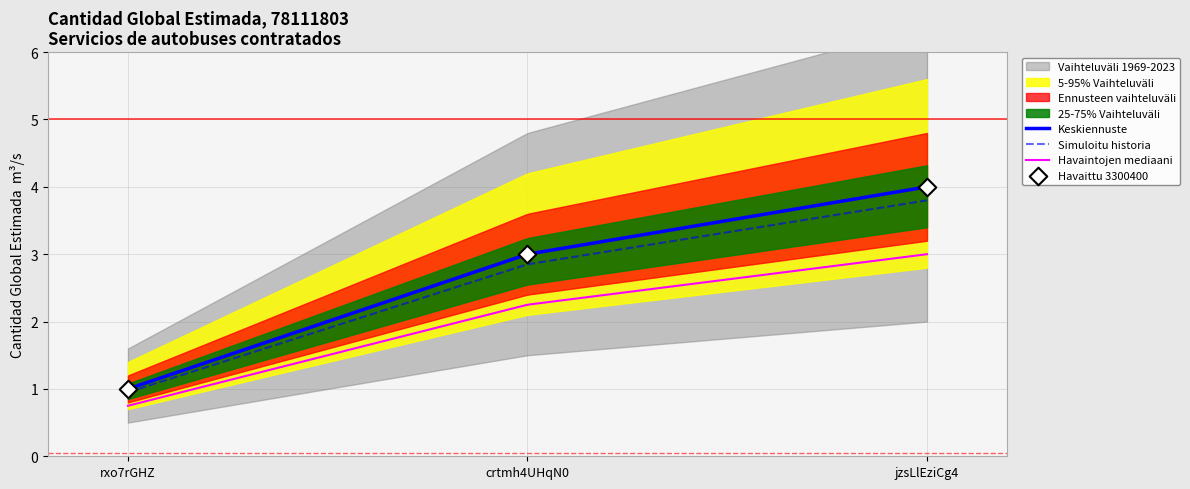

Which has a higher value, jzsLlEziCg4 or rxo7rGHZ?

jzsLlEziCg4